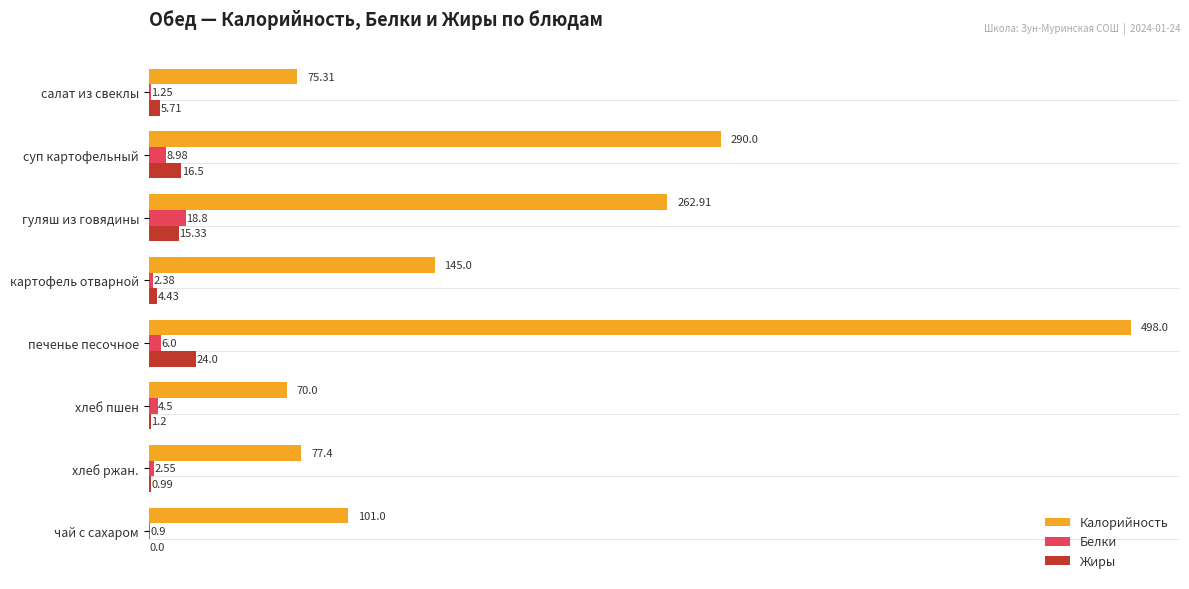

Is the value of Калорийность at хлеб ржан. greater than the value of Белки at гуляш из говядины?

Yes